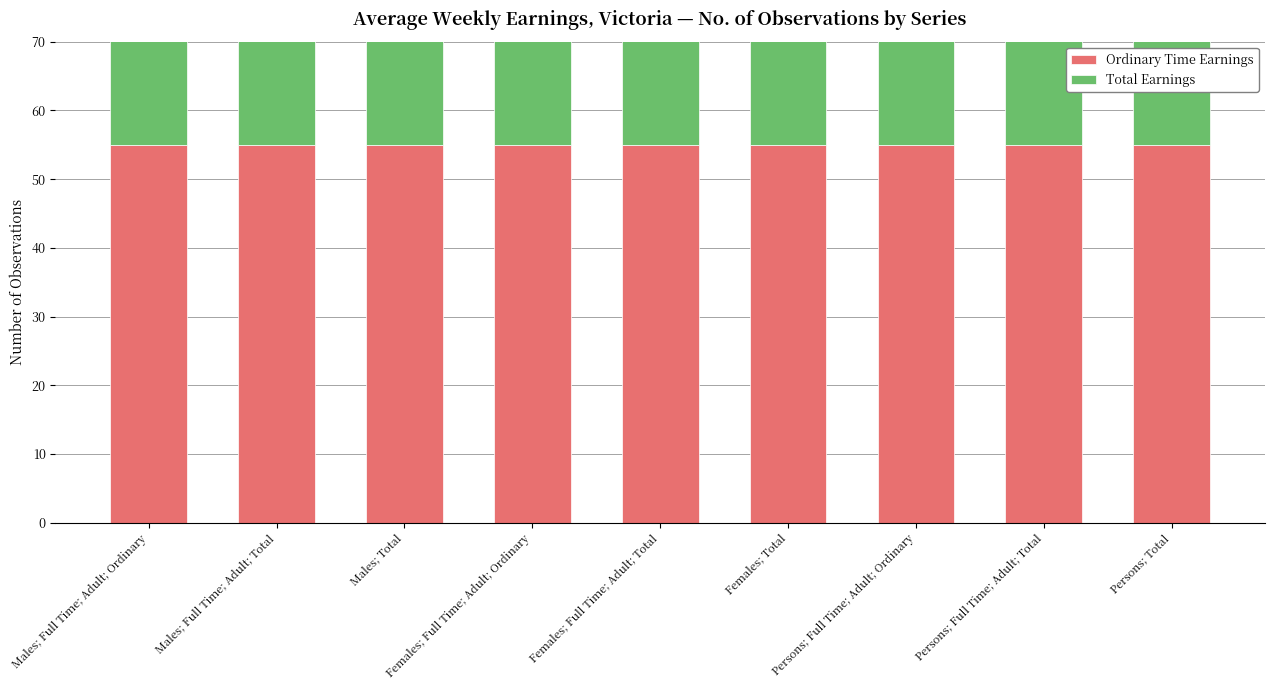

What is the maximum value shown in the chart?

55